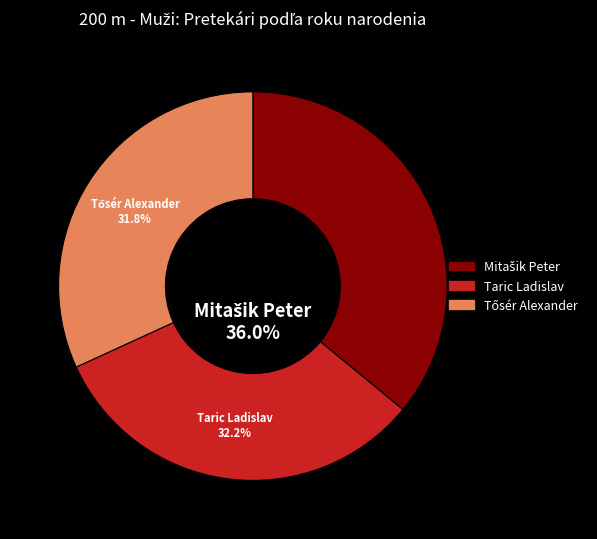

Count the number of slices in the pie.

3